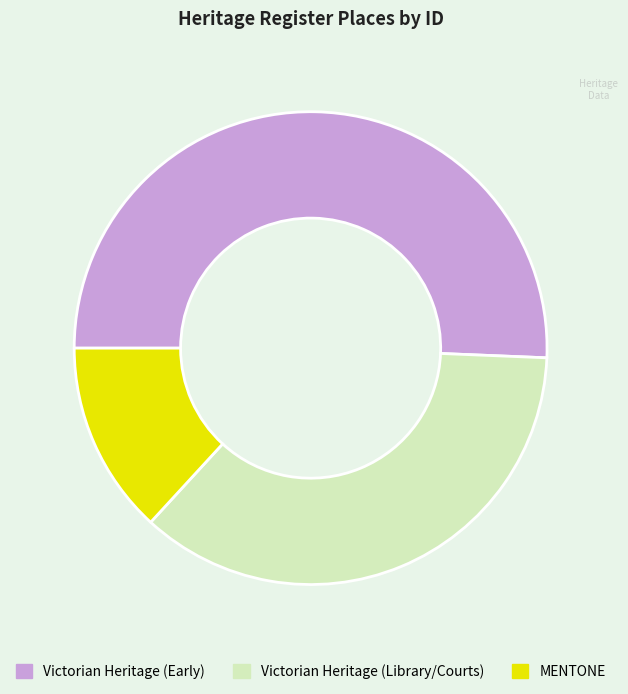

True or false: Victorian Heritage (Early) accounts for 51% of the total.

True